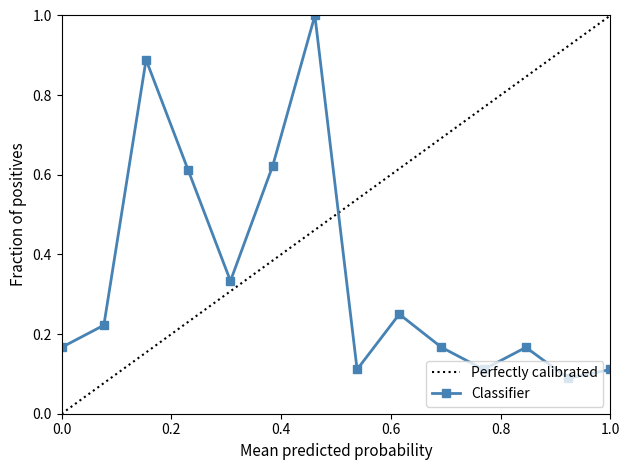

True or false: Classifier has more than 1 interior local peaks.

True